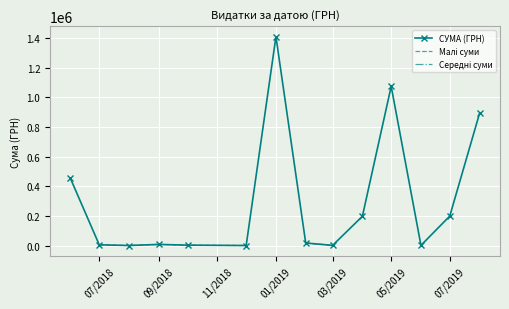

The value of СУМА (ГРН) at 11 is 1820.0. True or false?

False